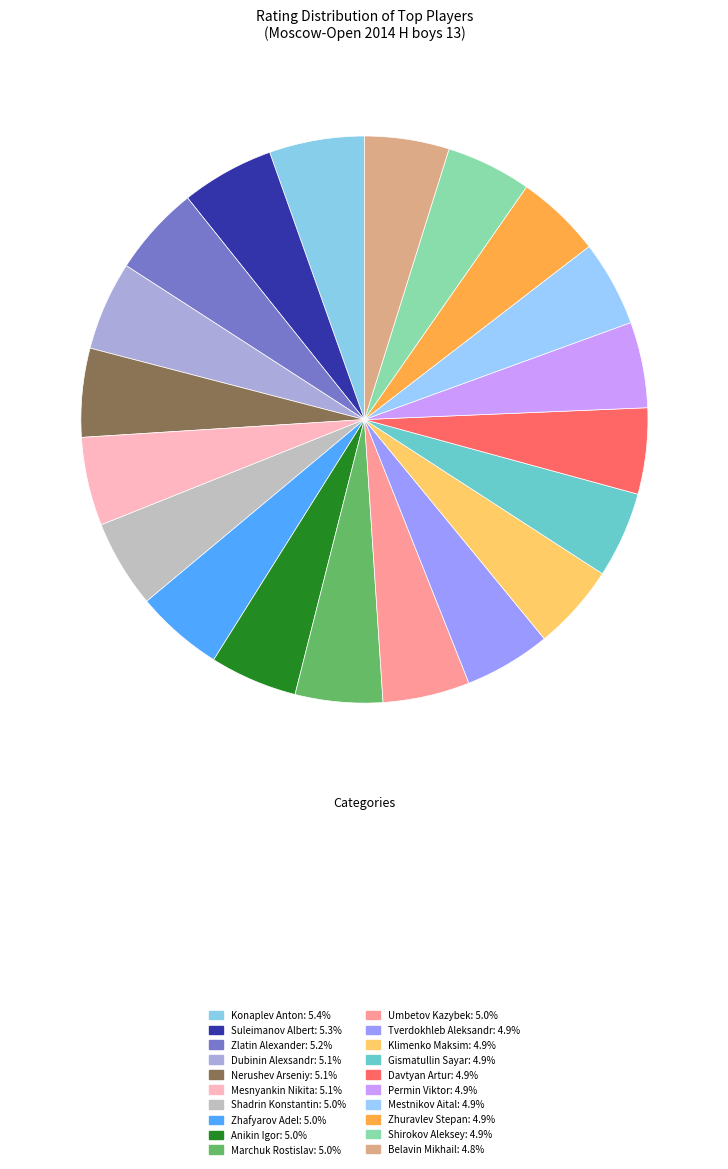

What is the total percentage of Gismatullin Sayar and Permin Viktor?

9.8%